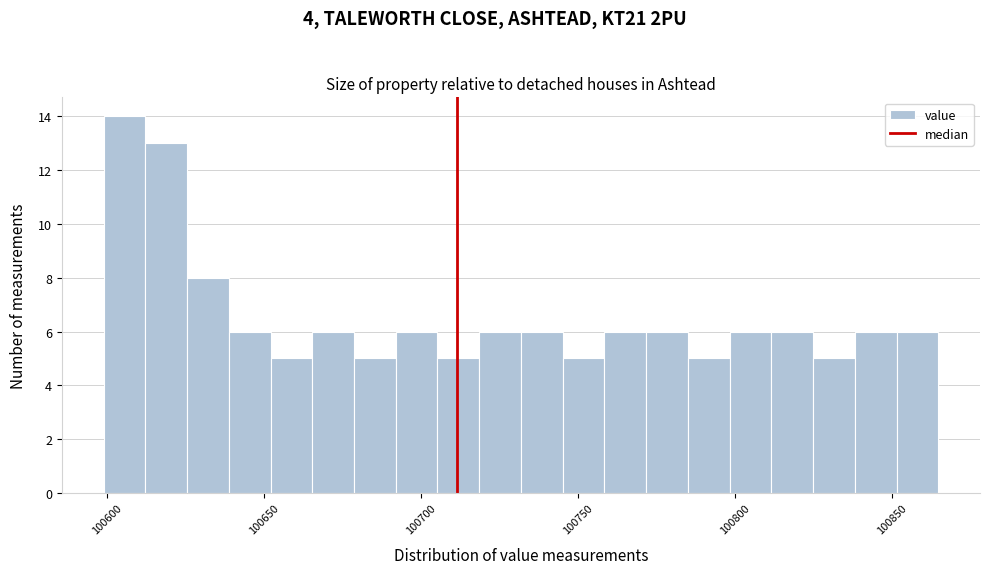

Around what value on the x-axis is the tallest bar? Give the approximate position of its centre, as read against the axis.

100605